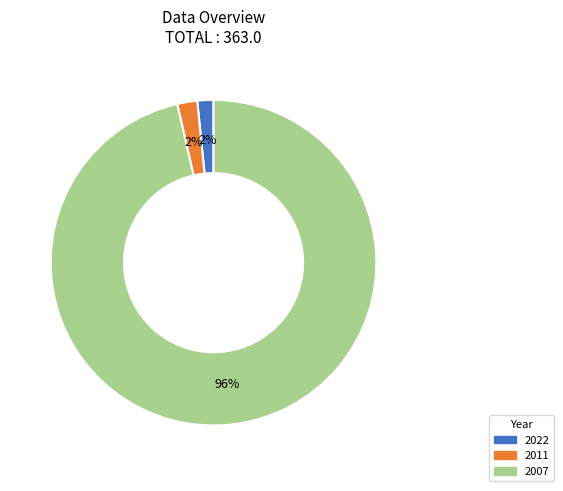

To the nearest percent, what is the average slice percentage?

33%